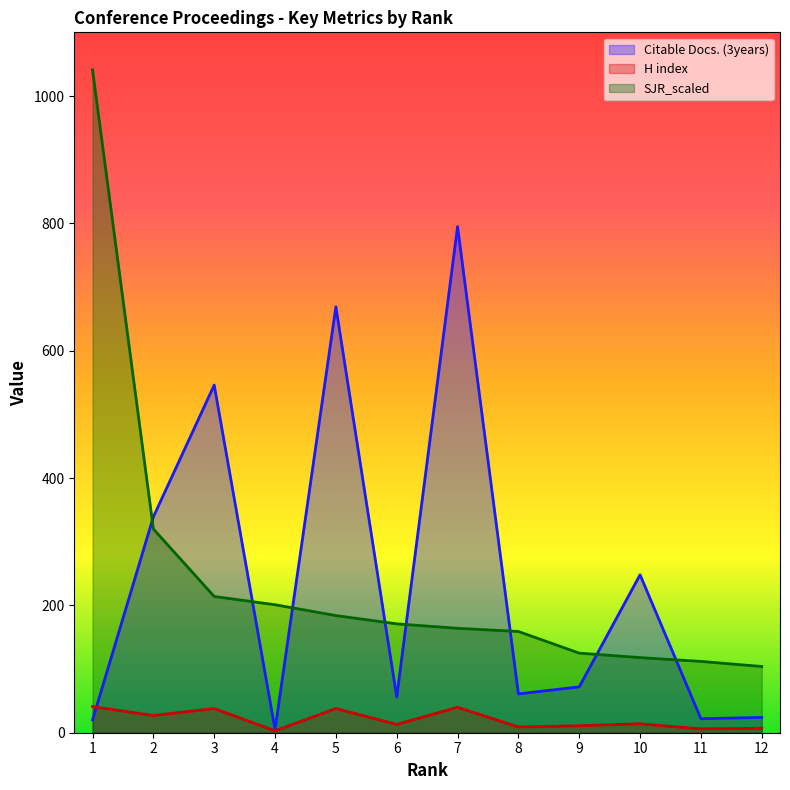

Where do Citable Docs. (3years) and SJR_scaled first cross each other?

1 and 2